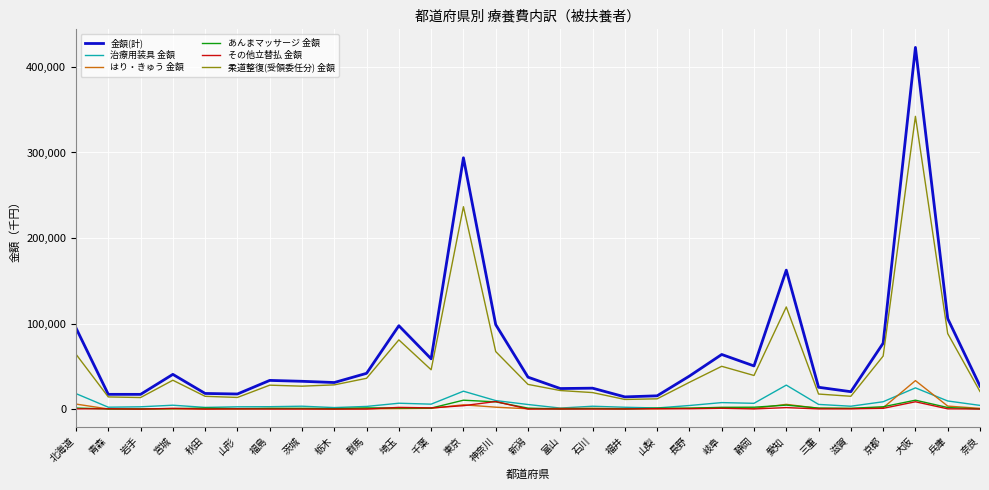

At how many categories does at least one series exceed 201442?

2